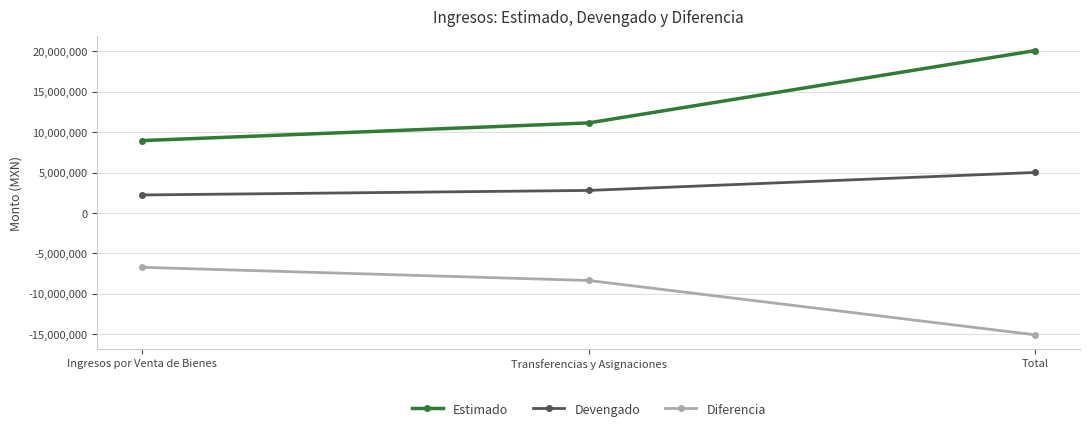

At which label is Estimado closest to 14533692?

Transferencias y Asignaciones